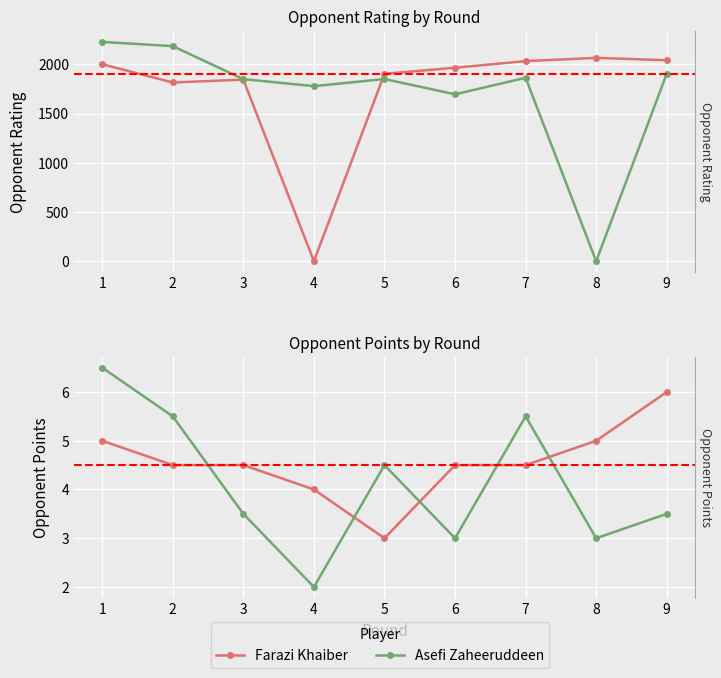

Which category has the lowest value in the Asefi Zaheeruddeen series?

4